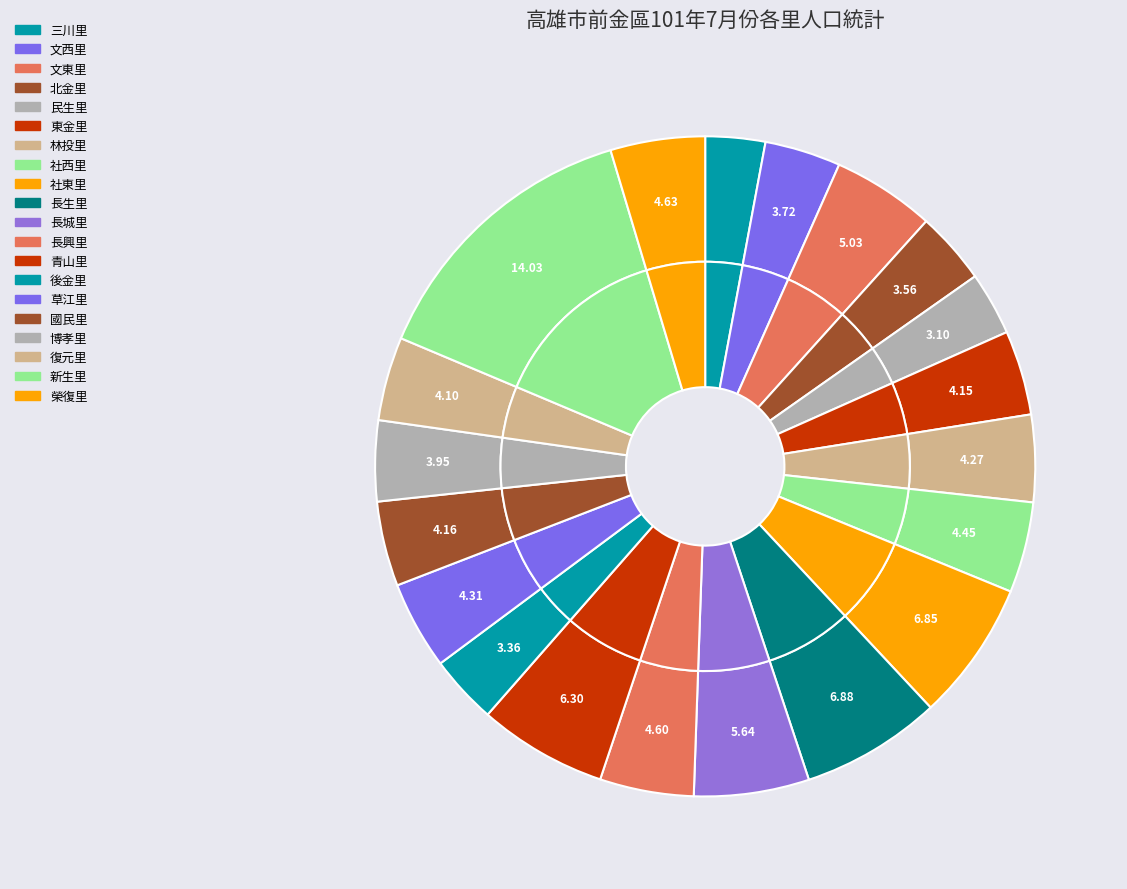

To the nearest percent, what is the difference between the largest and smallest slice percentages?

11%